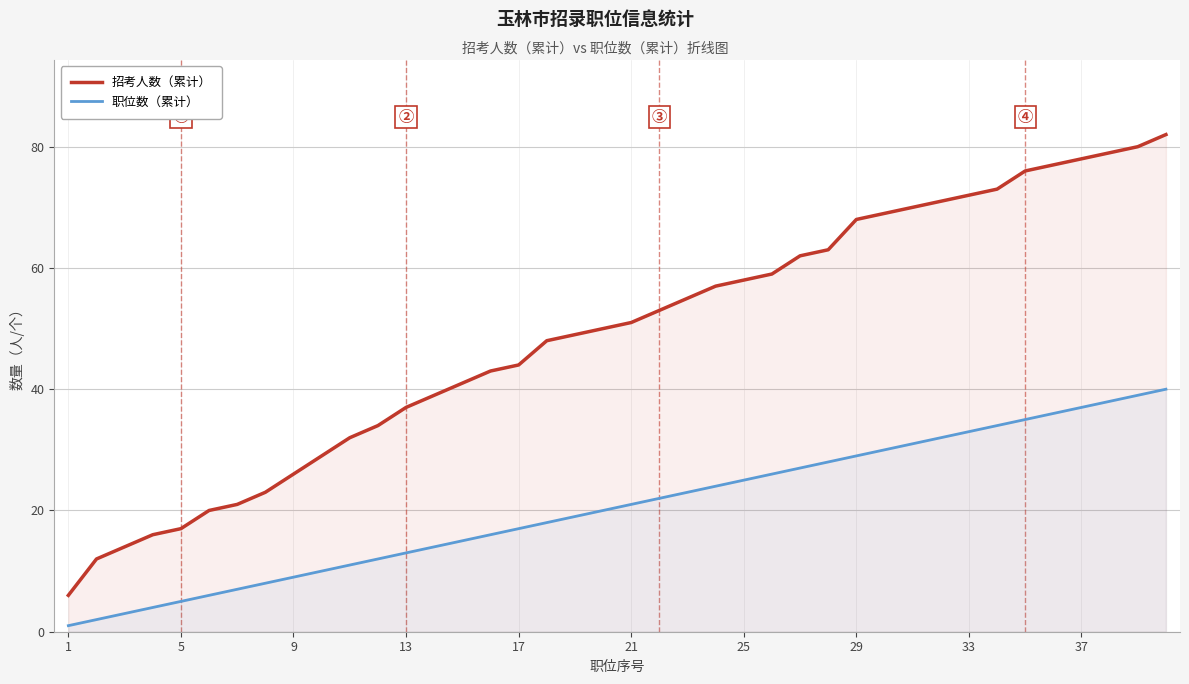

The 招考人数（累计） series shows 18 at 9. True or false?

False